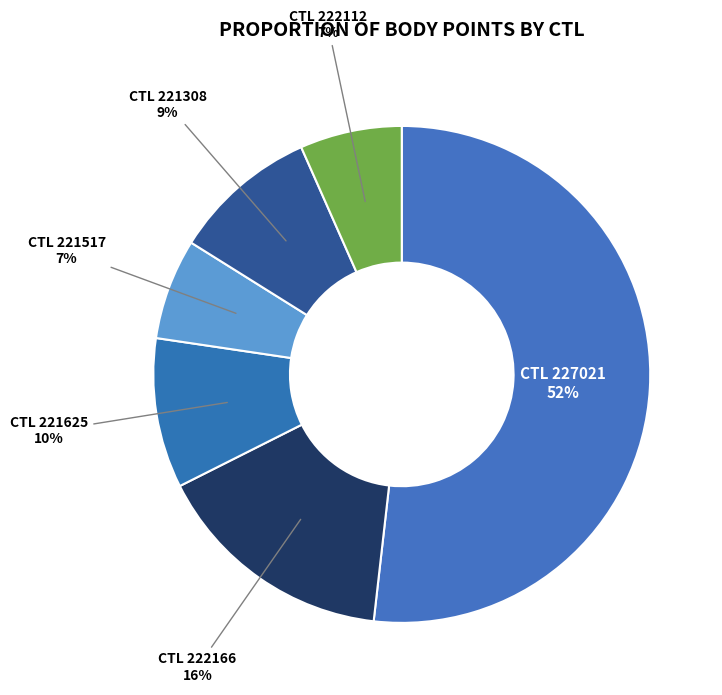

What is the largest slice in the pie chart?

CTL 227021